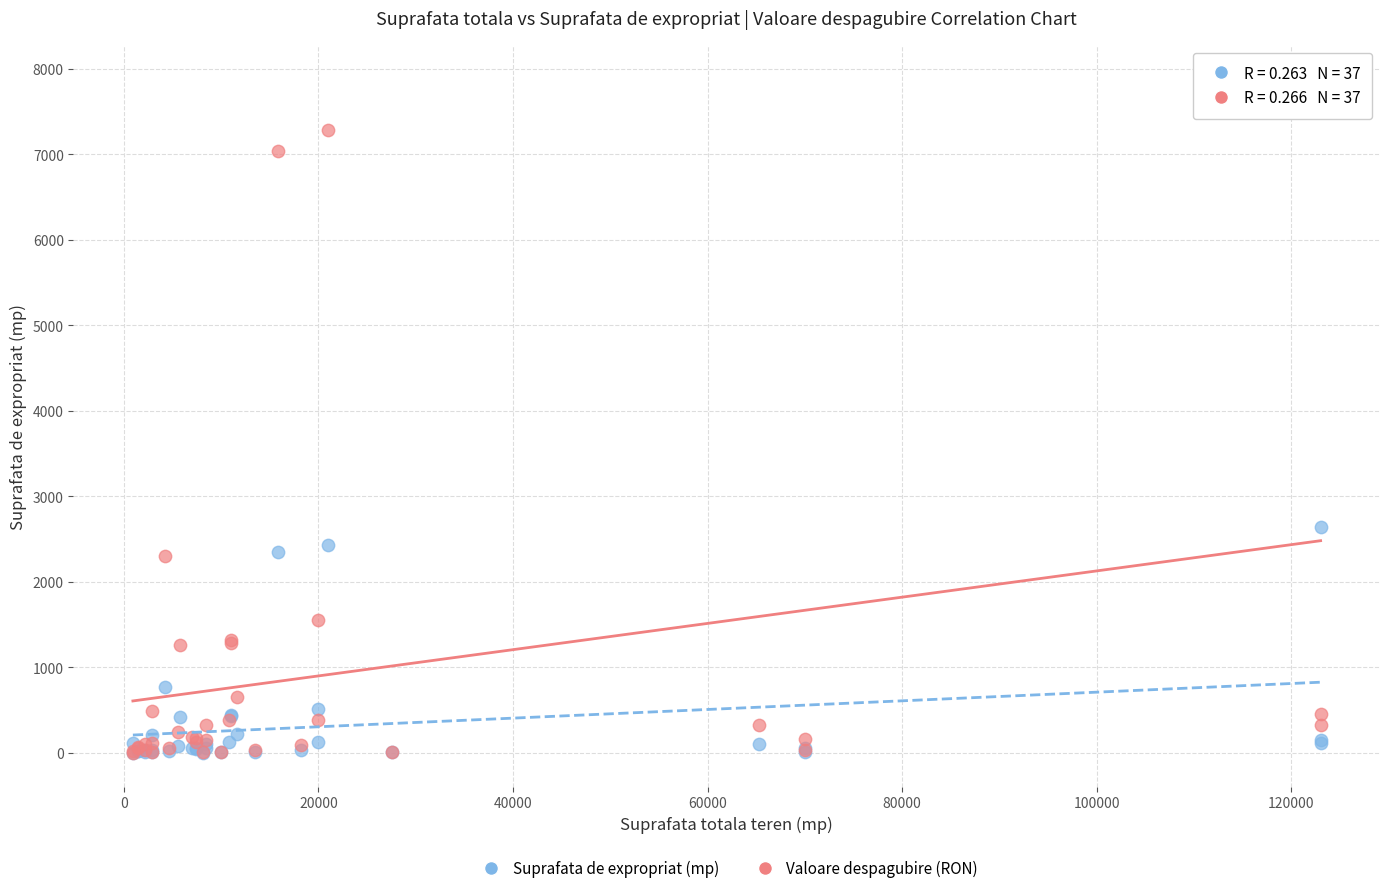

In the Valoare despagubire (RON) series, what Y value is closest to 3942?

2299.3